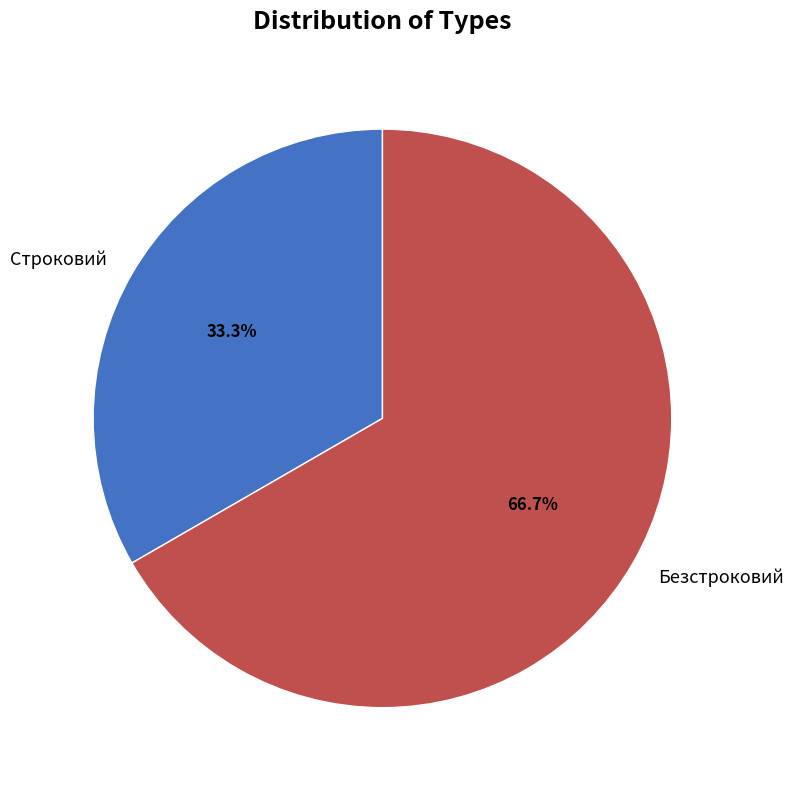

To the nearest percent, what portion does Безстроковий represent?

67%